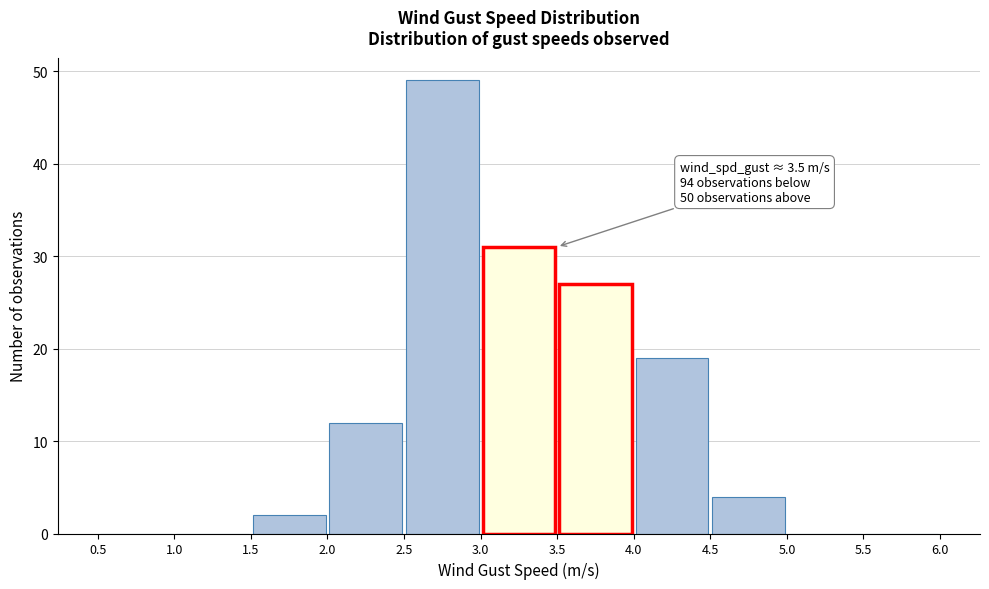

Over which range of the x-axis is the bar tallest?

2.5 to 3.0